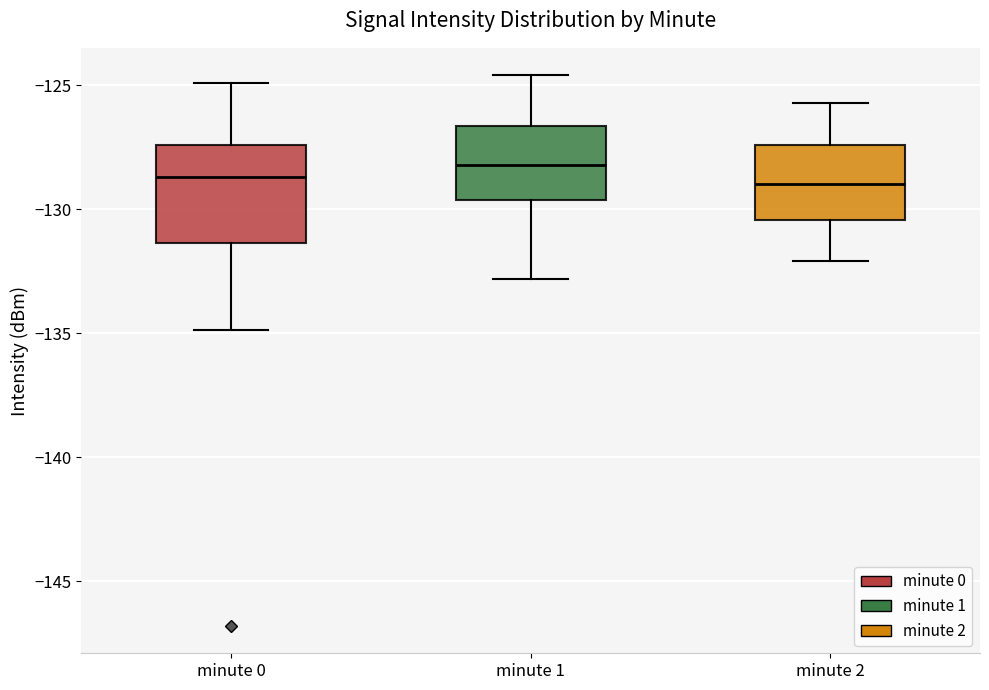

Which box is the tallest, from its lower edge to its upper edge?

minute 0